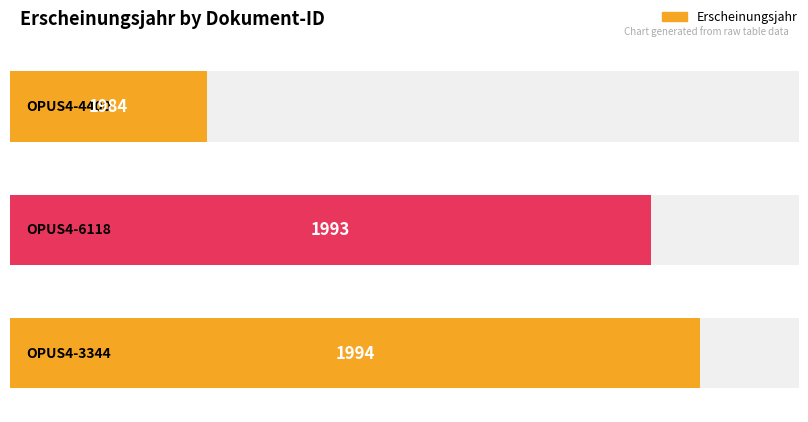

Which category has the lowest value across all series?

OPUS4-4400